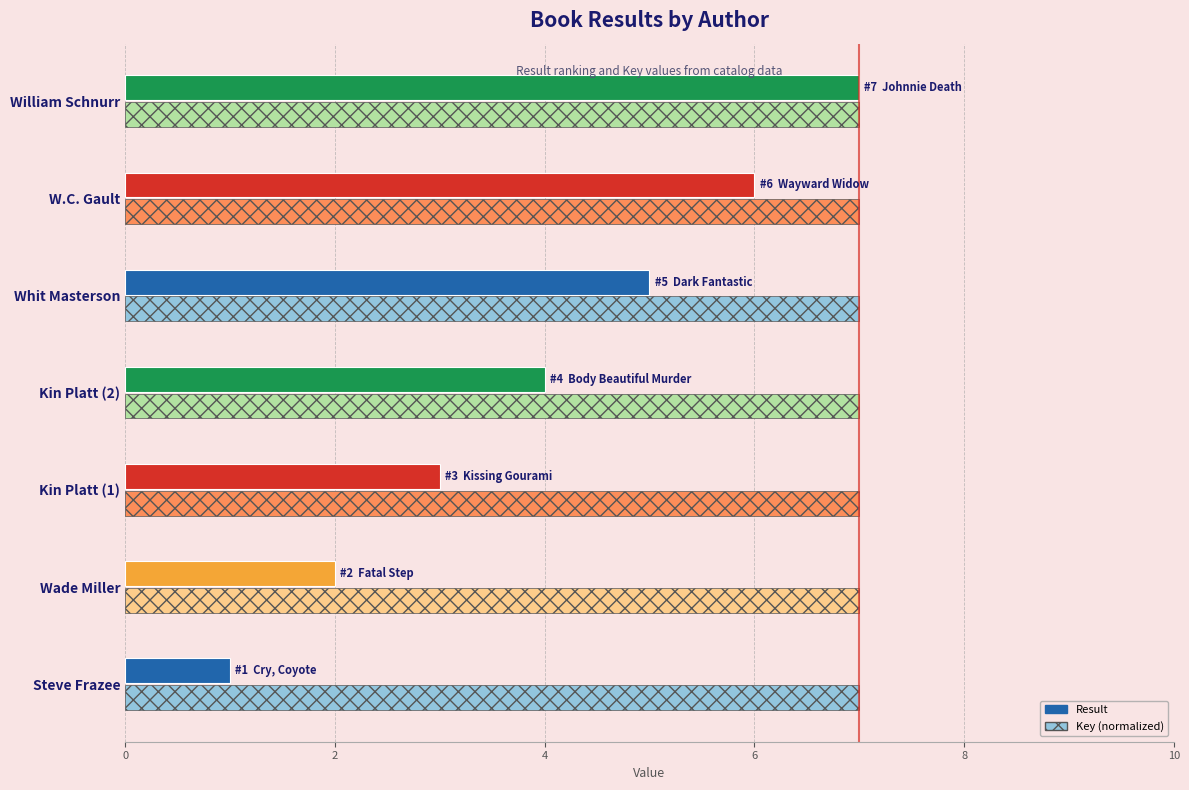

What value does the Key (normalized) series have at Steve Frazee?

7.0